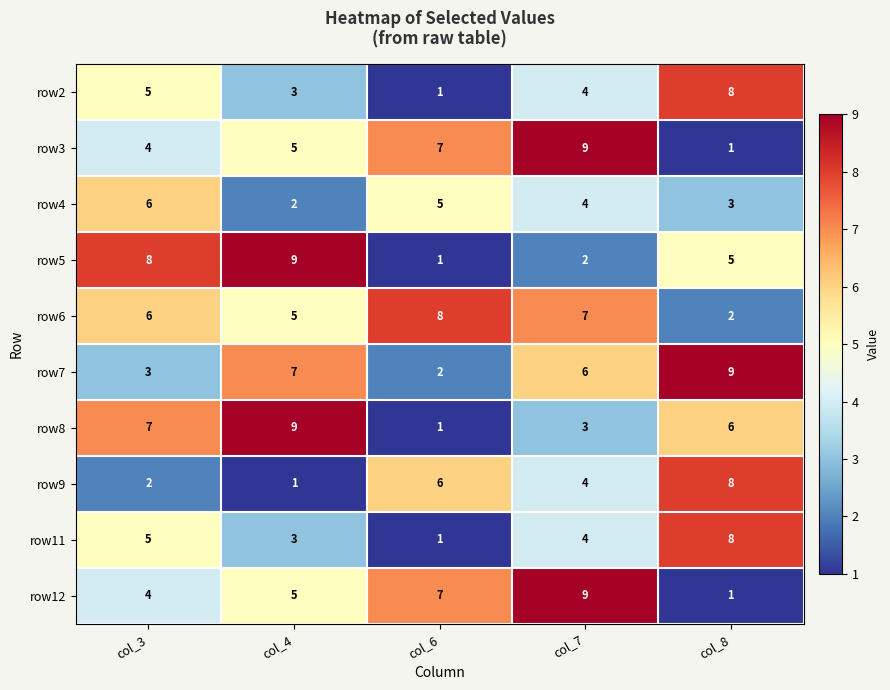

At which label does row9 reach its peak?

col_8